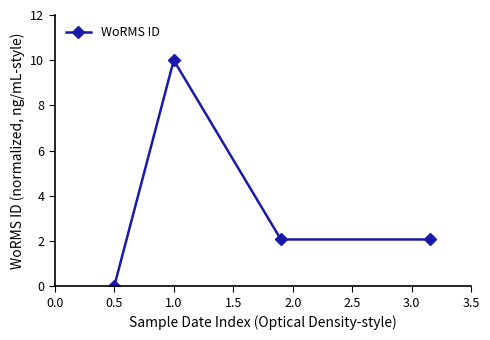

What is the average value?

3.5